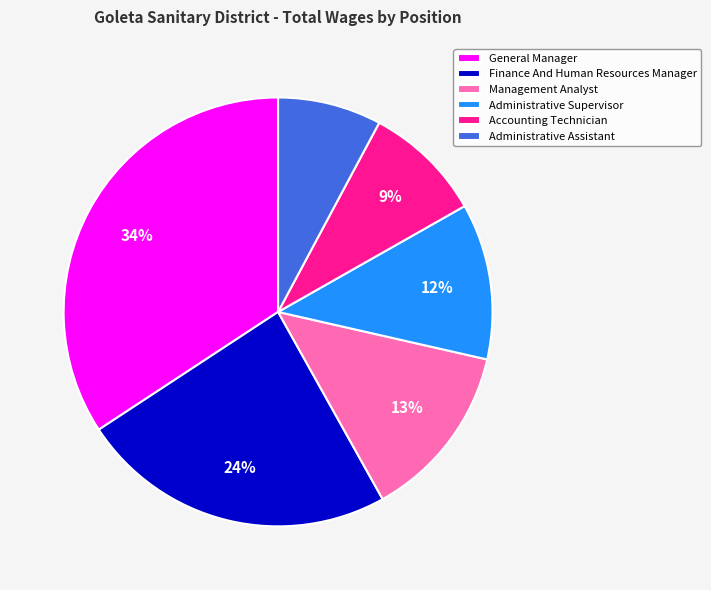

Rank the categories by value from lowest to highest.

Administrative Assistant, Accounting Technician, Administrative Supervisor, Management Analyst, Finance And Human Resources Manager, General Manager